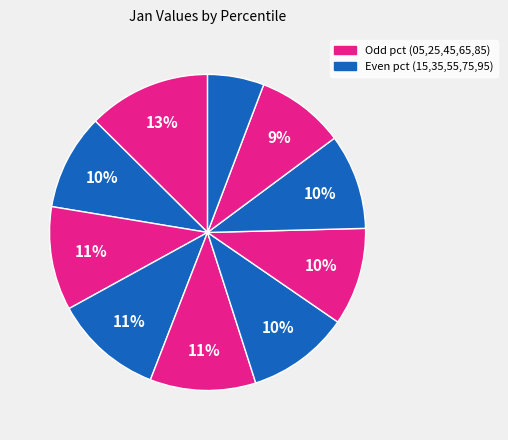

How many segments does this pie chart have?

10